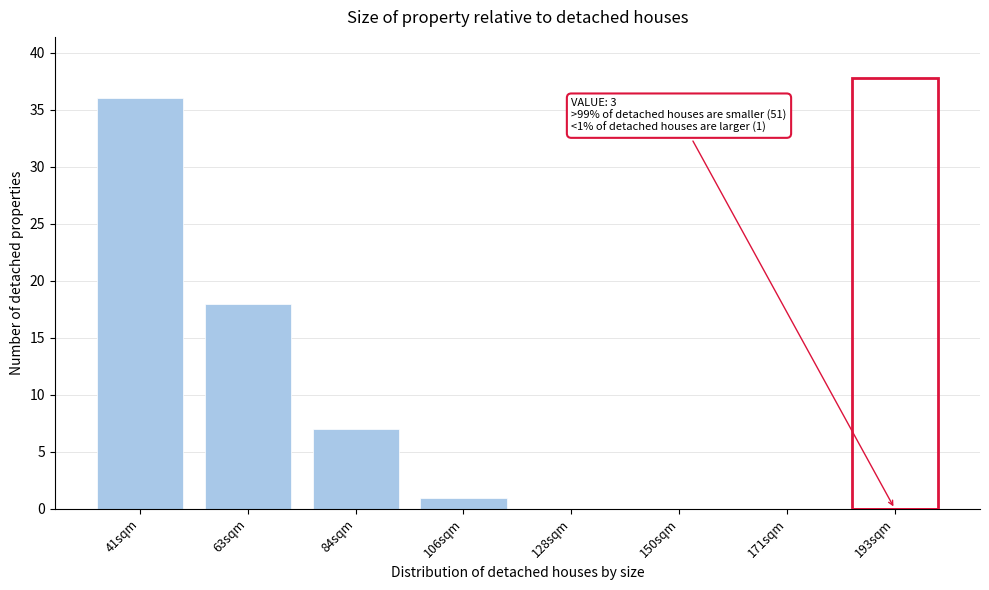

Reading left to right, what are all the values shown in this chart?

41sqm=36	63sqm=18	84sqm=7	106sqm=1	128sqm=0	150sqm=0	171sqm=0	193sqm=0